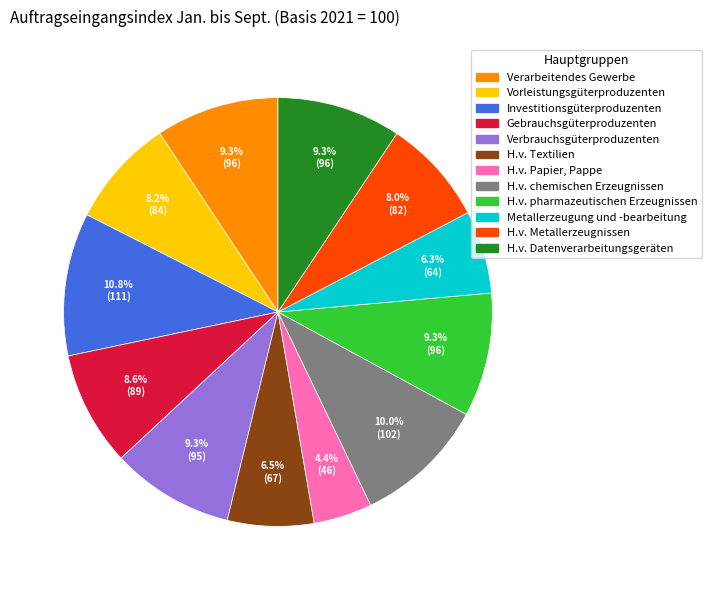

What percentage do H.v. chemischen Erzeugnissen and H.v. Datenverarbeitungsgeräten together represent?

19.3%